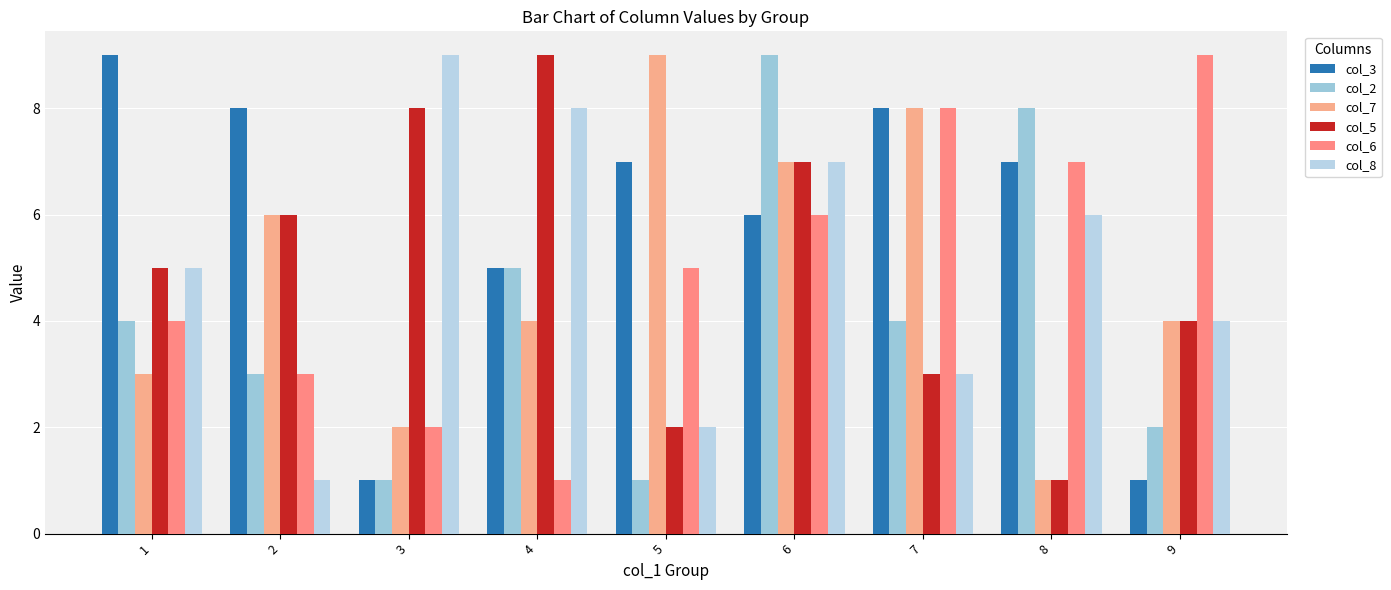

What is the approximate value of col_6 at 4?

1